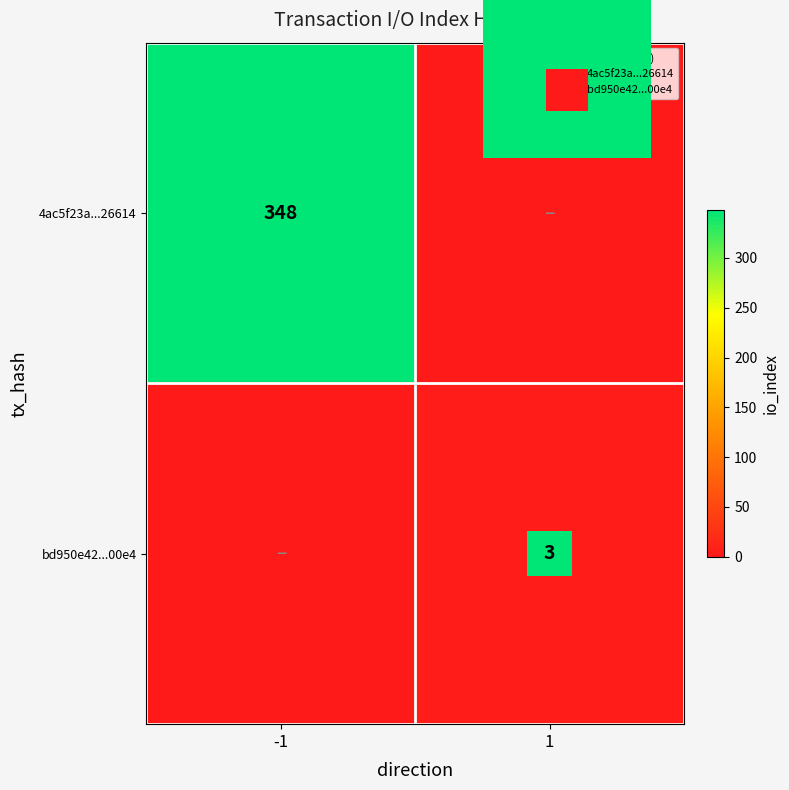

What is the difference between the highest and lowest values at -1?

348